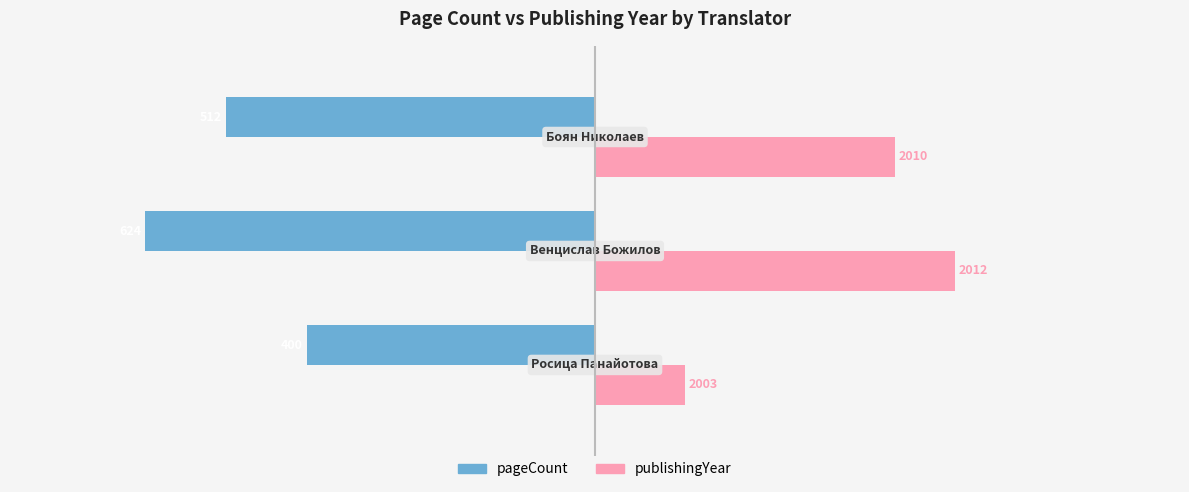

Which series has the largest total across all categories?

publishingYear